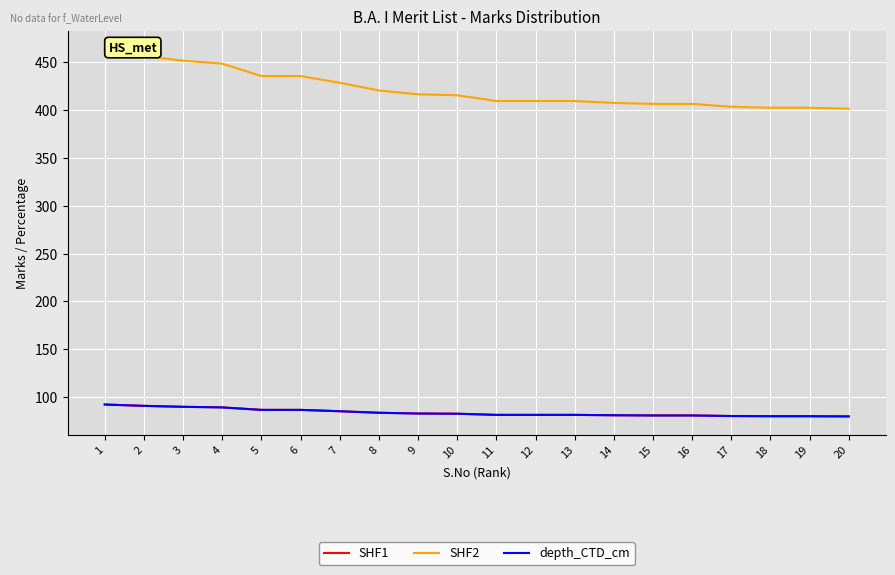

Reading left to right, list all the values displayed in this chart.

SHF1: 1=92.6	2=91.2	3=90.2	4=89.6	5=87.0	6=87.0	7=85.6	8=84.0	9=83.2	10=83.0	11=81.8	12=81.8	13=81.8	14=81.4	15=81.2	16=81.2	17=80.6	18=80.4	19=80.4	20=80.2
SHF2: 1=463.0	2=456.0	3=451.0	4=448.0	5=435.0	6=435.0	7=428.0	8=420.0	9=416.0	10=415.0	11=409.0	12=409.0	13=409.0	14=407.0	15=406.0	16=406.0	17=403.0	18=402.0	19=402.0	20=401.0
depth_CTD_cm: 1=92.6	2=91.2	3=90.2	4=89.6	5=87.0	6=87.0	7=85.6	8=84.0	9=83.2	10=83.0	11=81.8	12=81.8	13=81.8	14=81.4	15=81.2	16=81.2	17=80.6	18=80.4	19=80.4	20=80.2